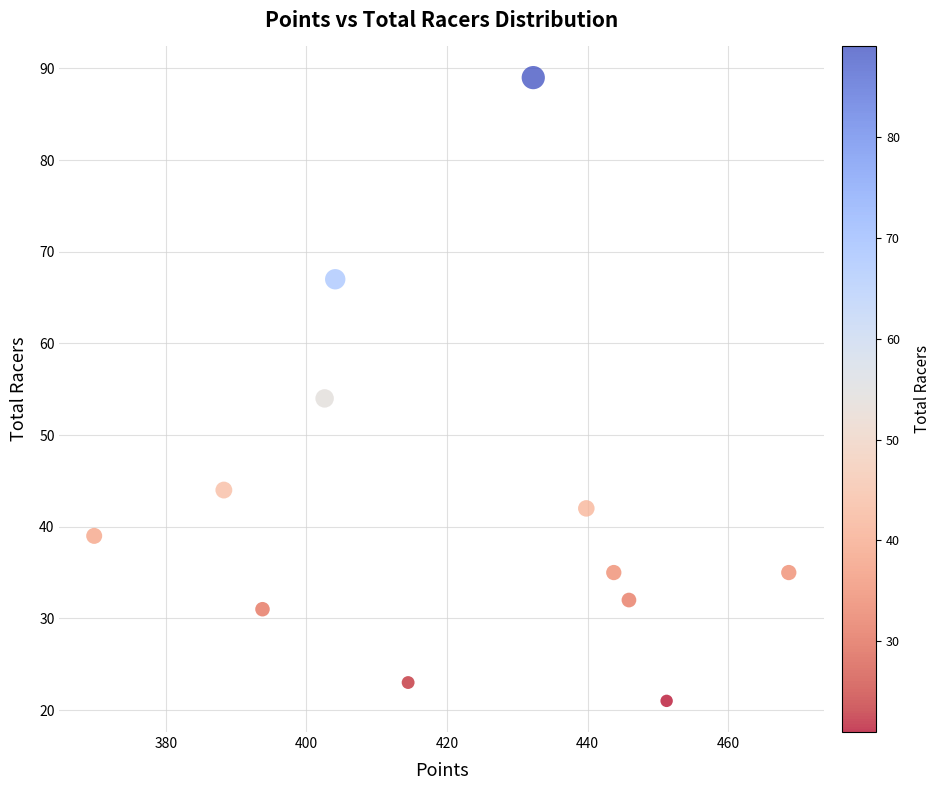

What is the average Y value?

43